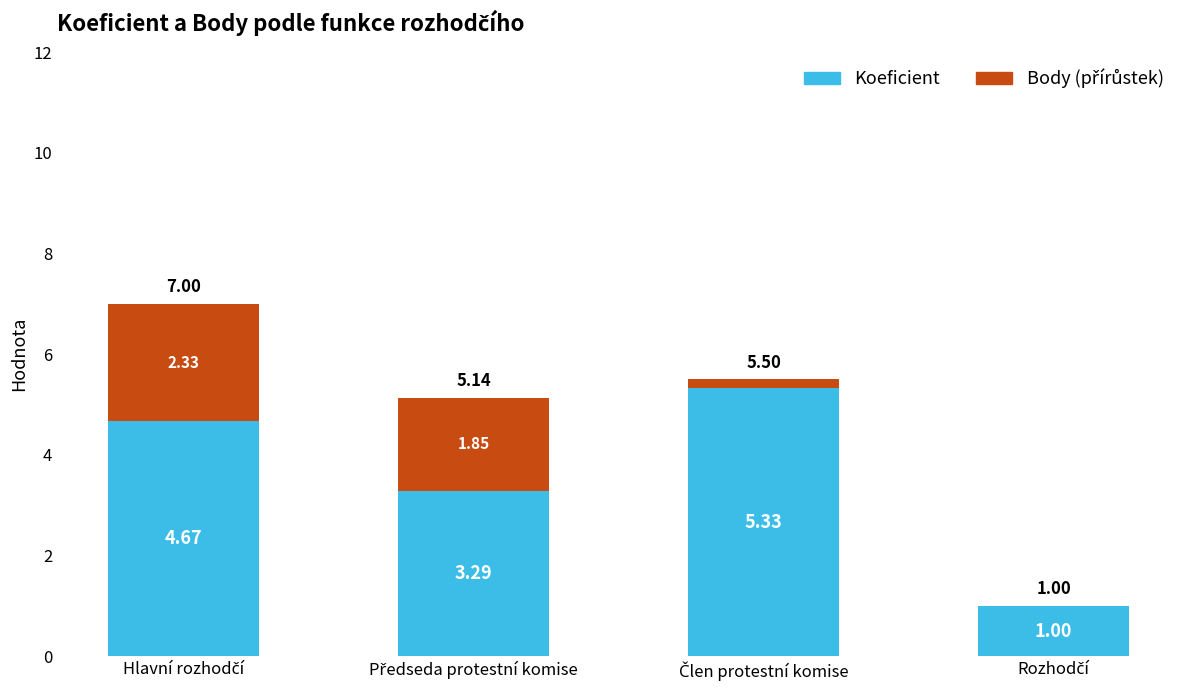

Are the bars grouped side by side (vs. stacked)?

No